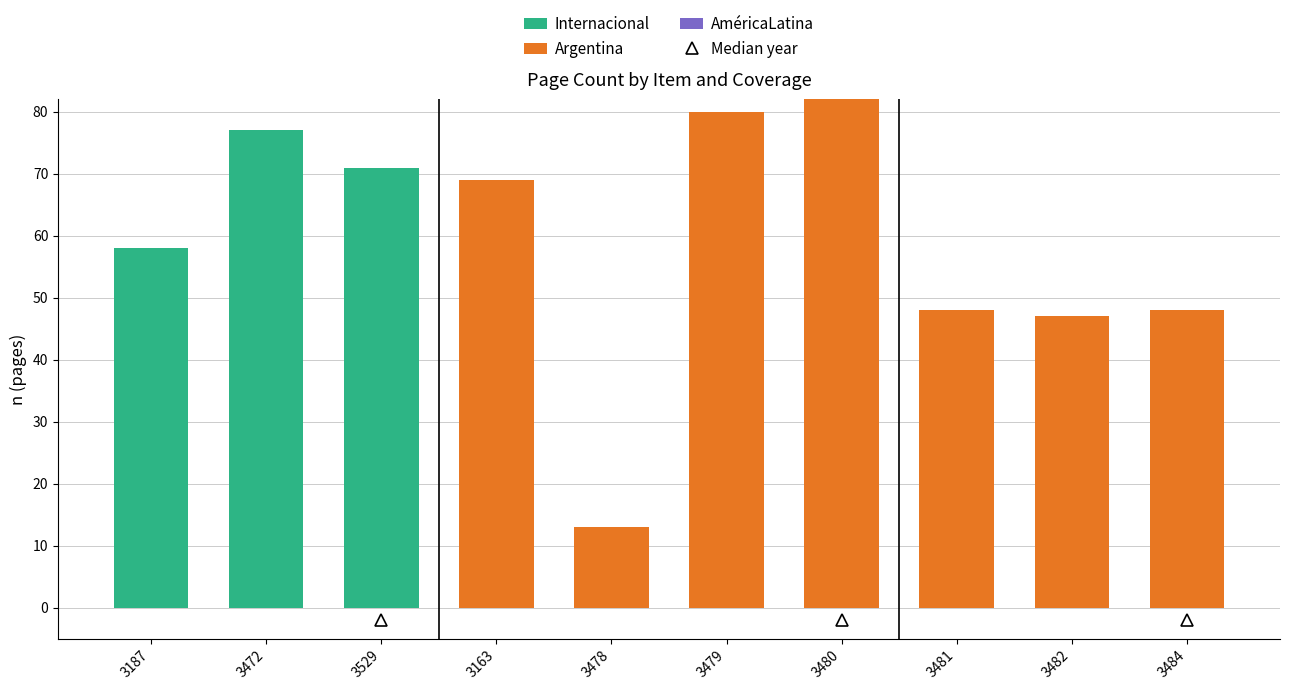

At which category is the sum across all series the highest?

3480